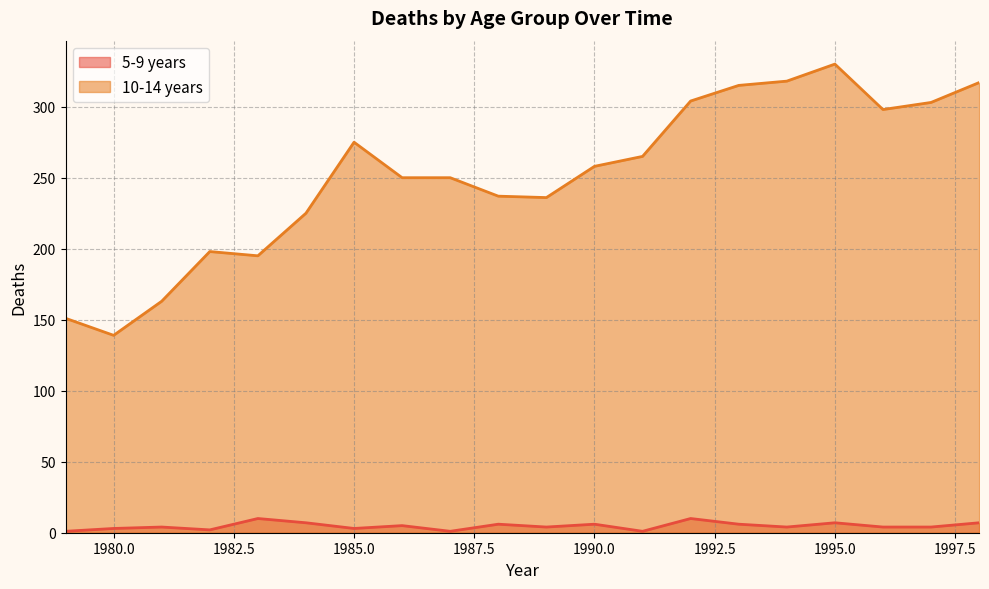

At which category does 10-14 years reach its first local peak?

1982